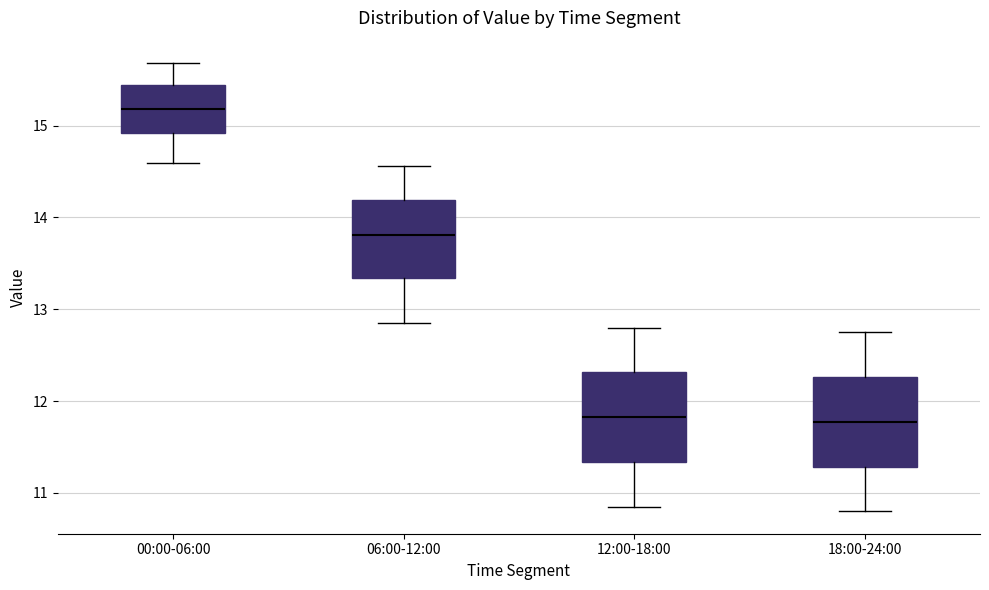

Reading left to right, transcribe this box plot: for each box, give where its median line is, the range the box spans, and where its two whiskers end, as read against the y-axis. The values are not printed on the chart, so give them approximately, as read against the axis.

00:00-06:00: median 15.2, box 14.9 to 15.4, whiskers 14.6 to 15.7
06:00-12:00: median 13.8, box 13.3 to 14.2, whiskers 12.9 to 14.6
12:00-18:00: median 11.8, box 11.3 to 12.3, whiskers 10.9 to 12.8
18:00-24:00: median 11.8, box 11.3 to 12.3, whiskers 10.8 to 12.8